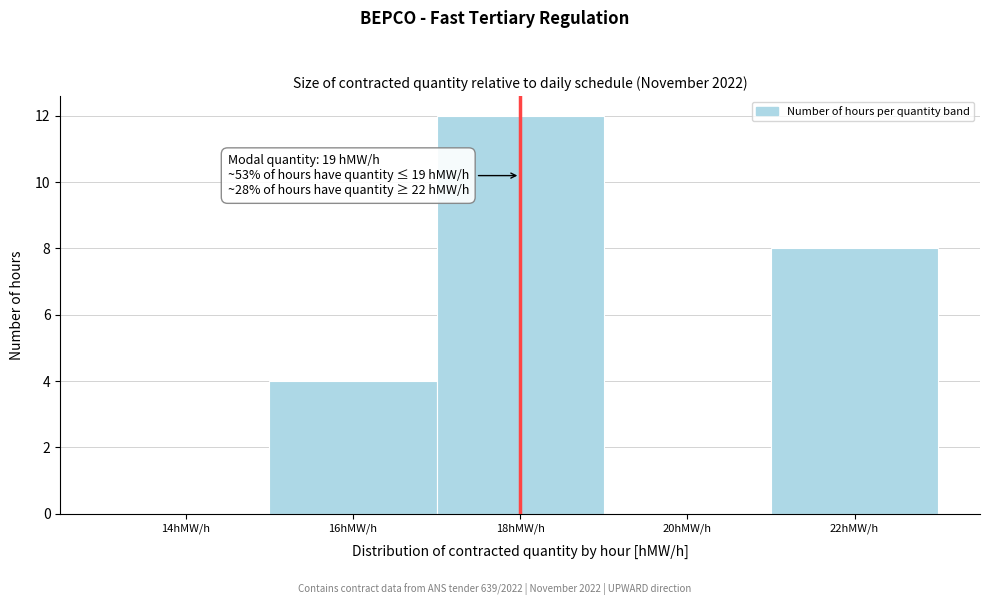

Reading left to right, list all the values displayed in this chart.

14hMW/h=0	16hMW/h=4	18hMW/h=12	20hMW/h=0	22hMW/h=8